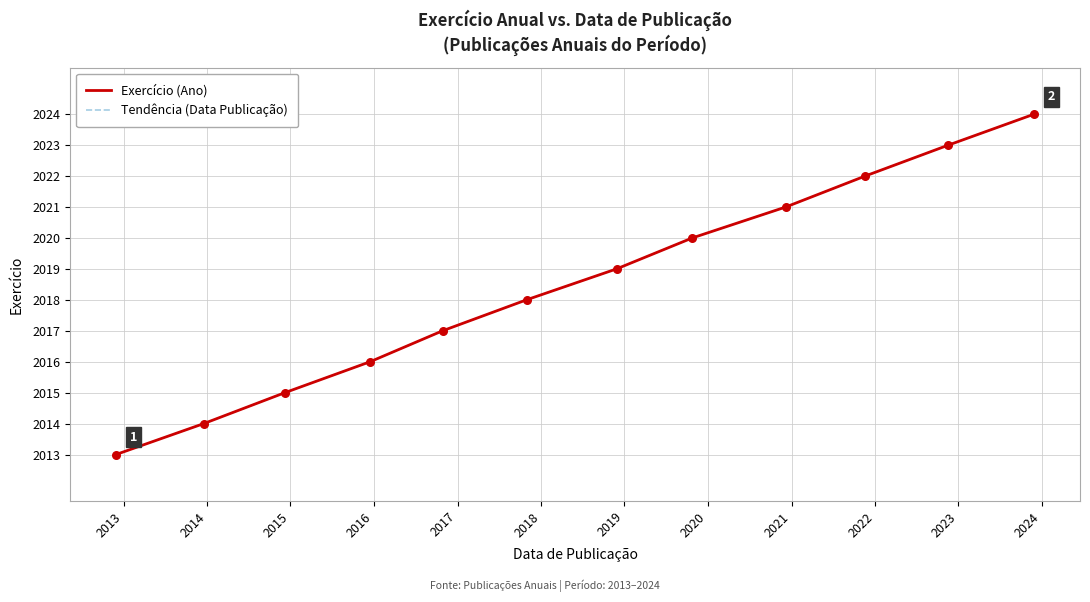

Is this an area chart (filled region under the line)?

No